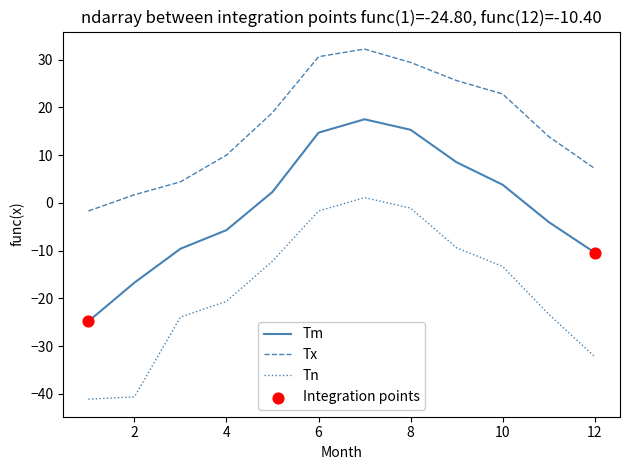

Which series has the largest total across all categories?

Tx